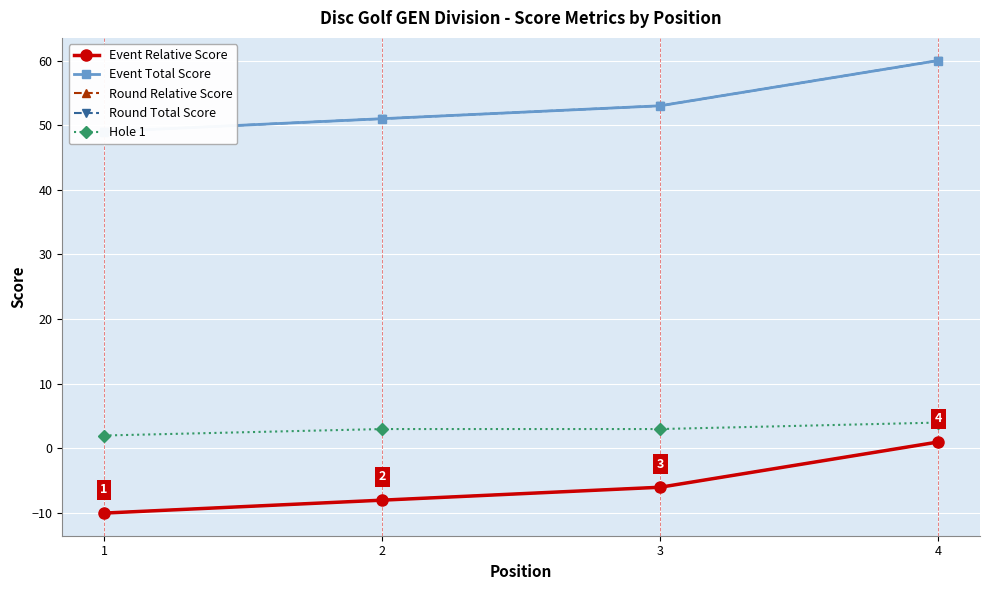

At which category is the sum across all series the highest?

4